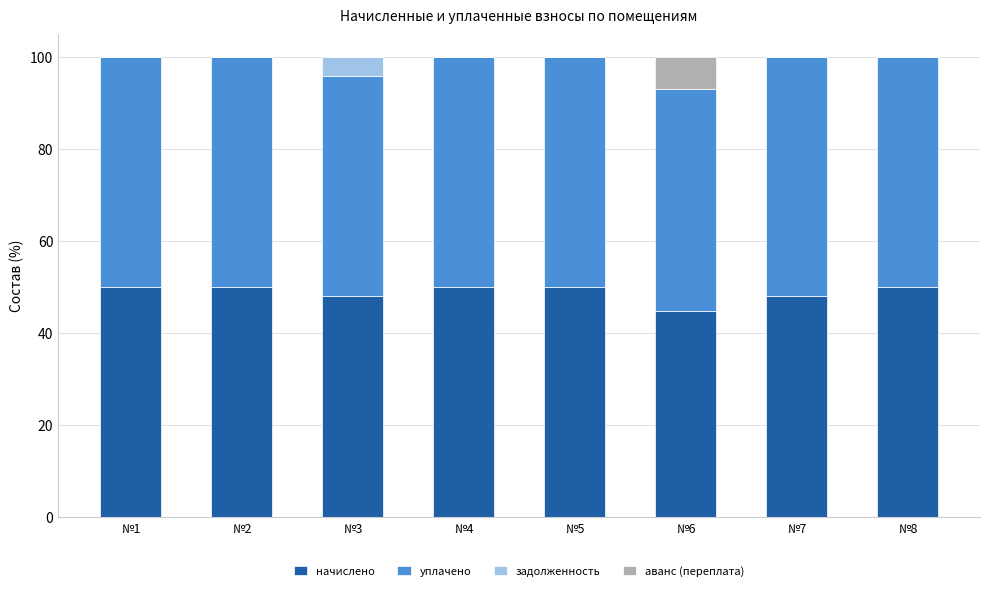

What is the total value across all series at №6?

100.0